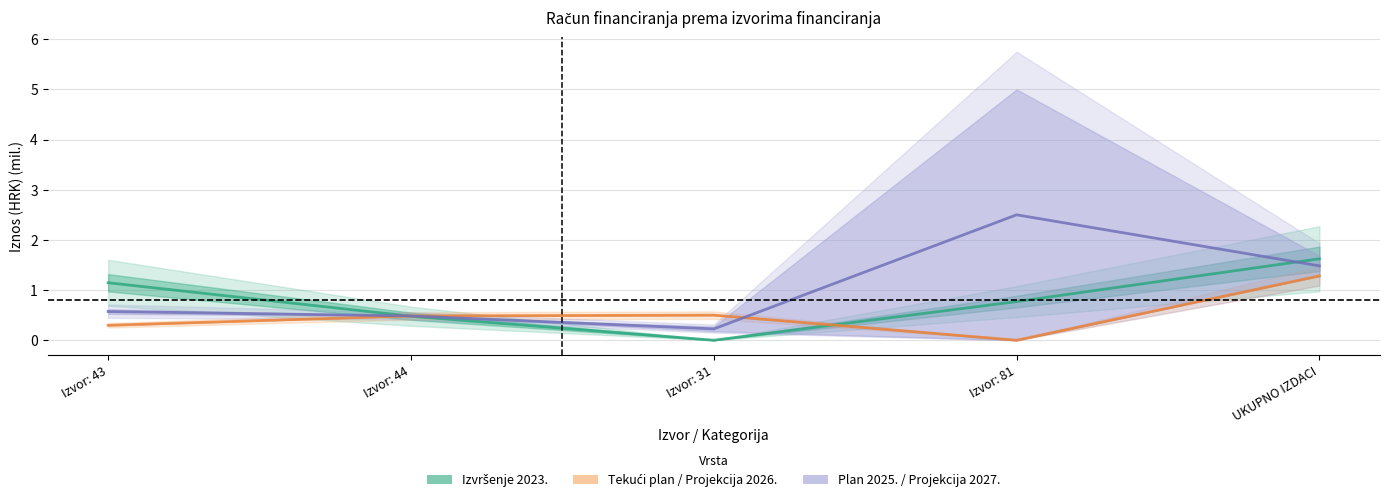

Is this an area chart (filled region under the line)?

No